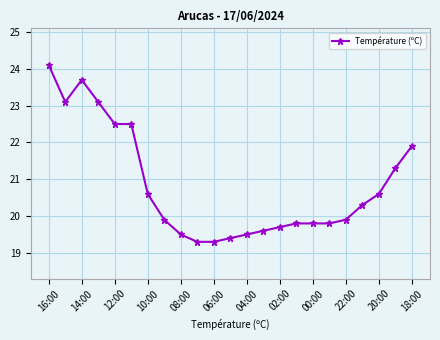

Reading right to left, transcribe all the data shown in this chart.

21.9	21.3	20.6	20.3	19.9	19.8	19.8	19.8	19.7	19.6	19.5	19.4	19.3	19.3	19.5	19.9	20.6	22.5	22.5	23.1	23.7	23.1	24.1